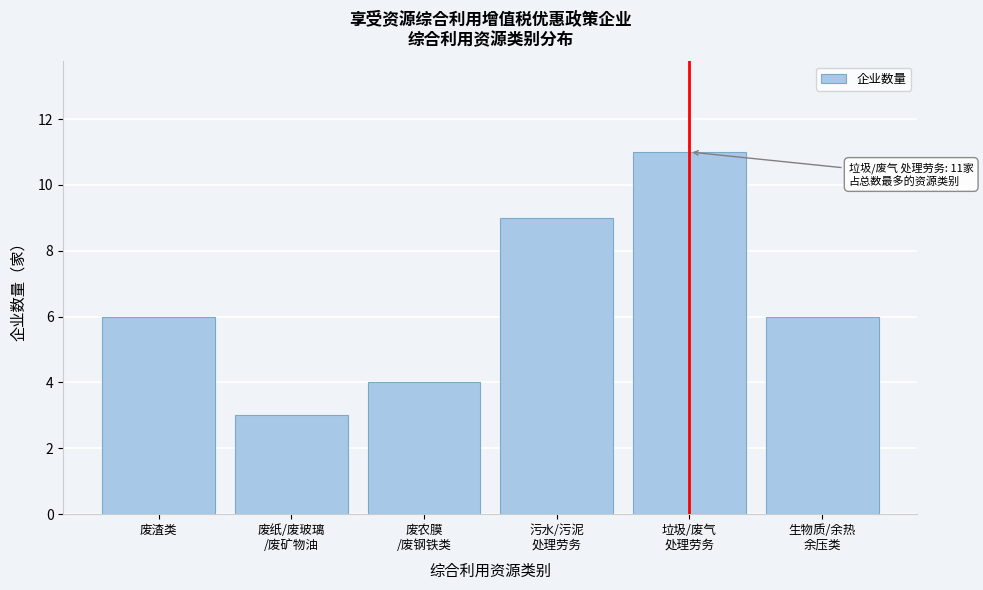

Reading left to right, extract all data points from this chart.

6	3	4	9	11	6